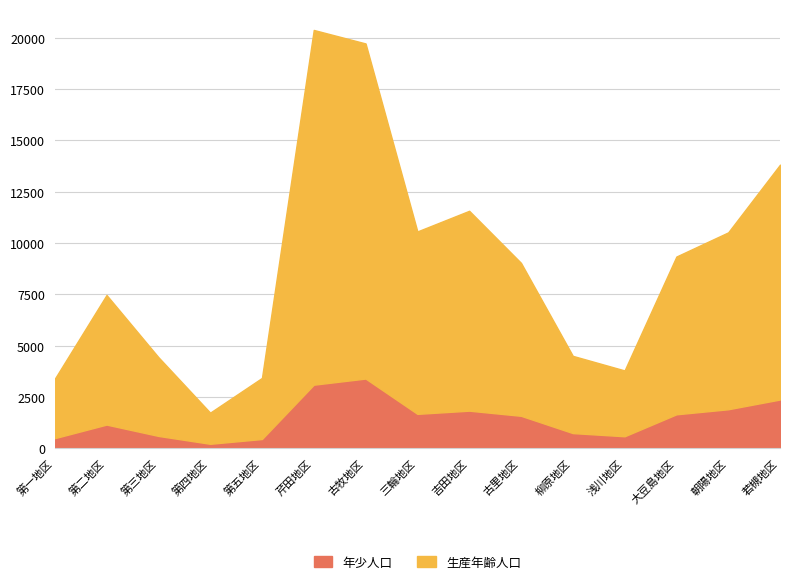

What is the difference between the highest and lowest values at 芹田地区?

17288